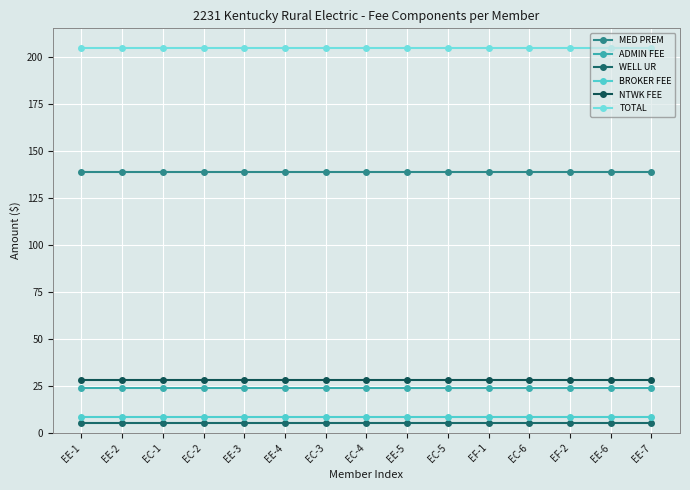

Is this an area chart (filled region under the line)?

No